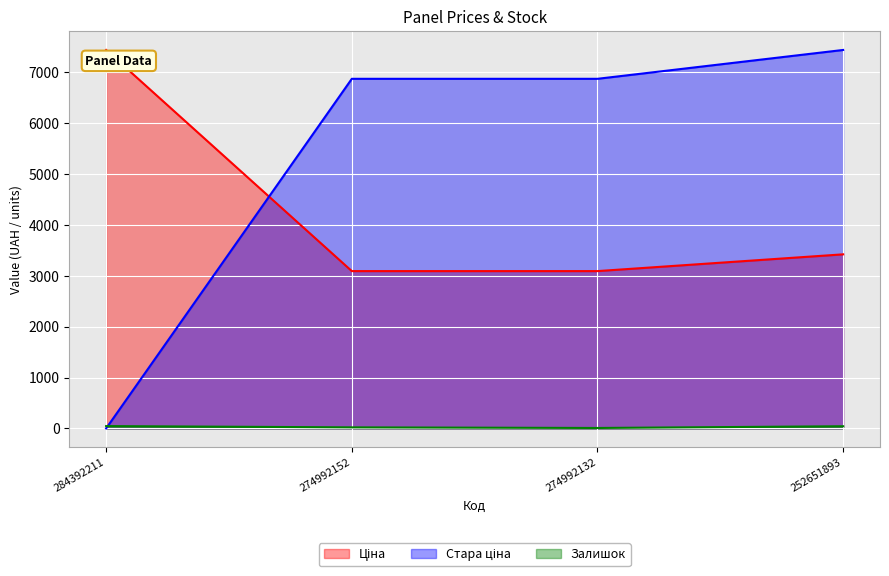

What is the value of the Стара ціна point at the 4th from the left?

7436.2